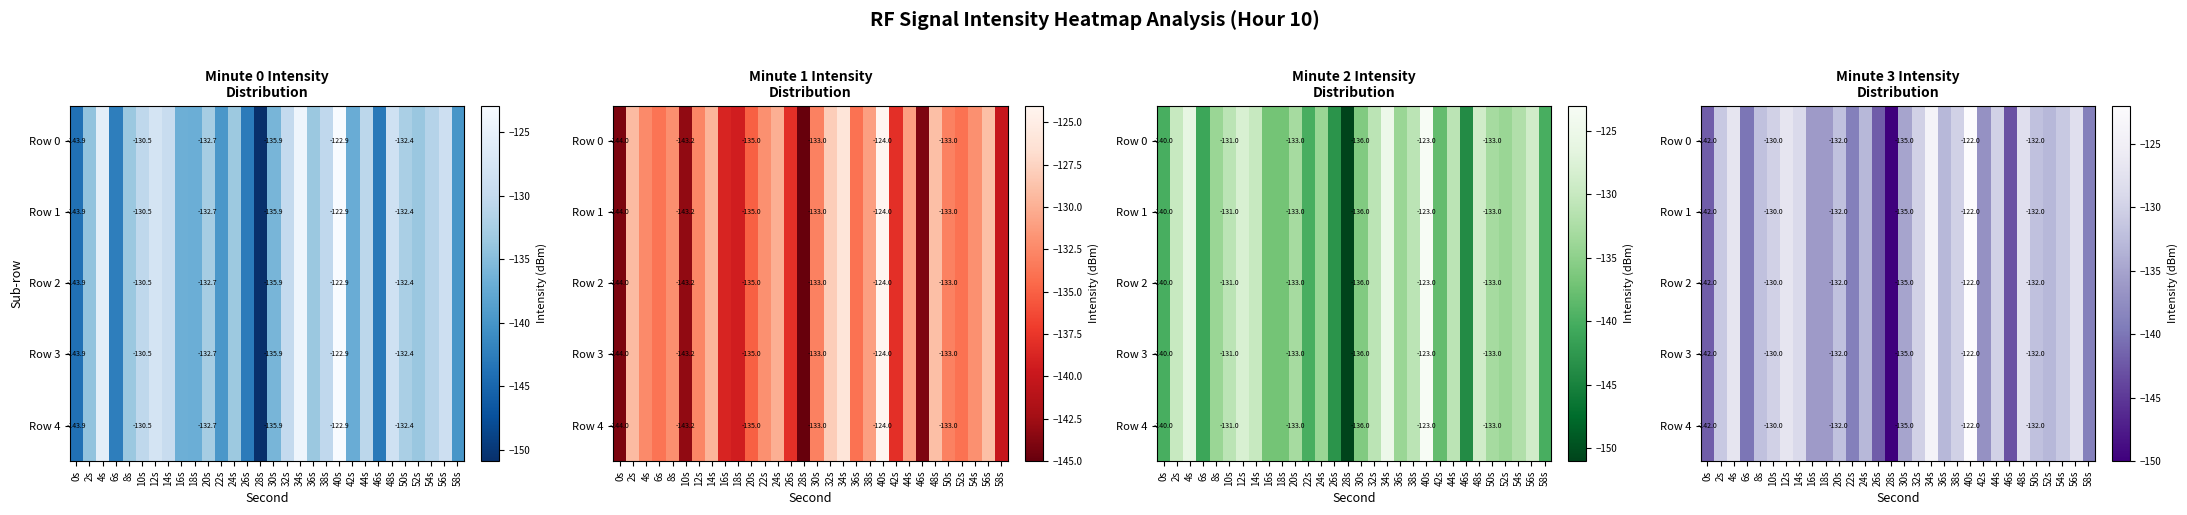

At which label does Row 3 reach its peak?

40s